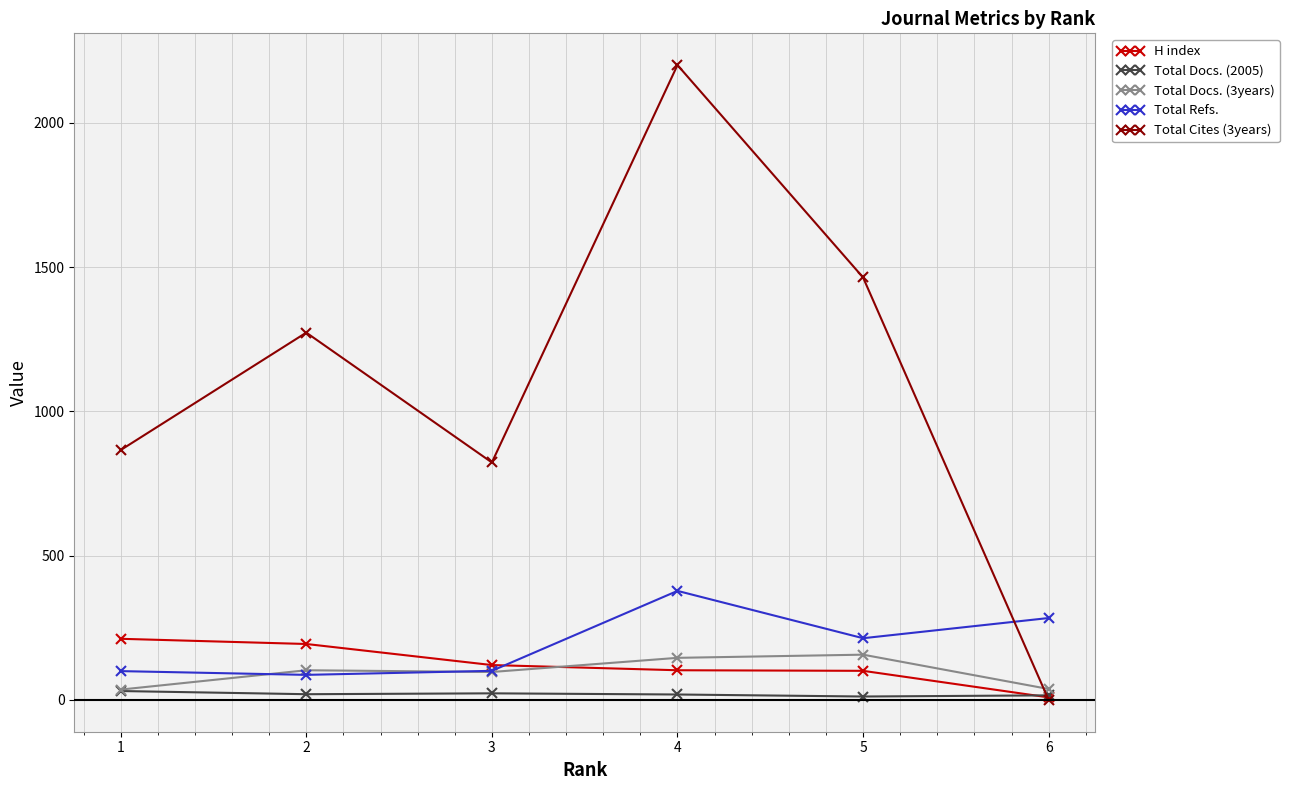

Does the chart display data point markers on the line(s)?

Yes